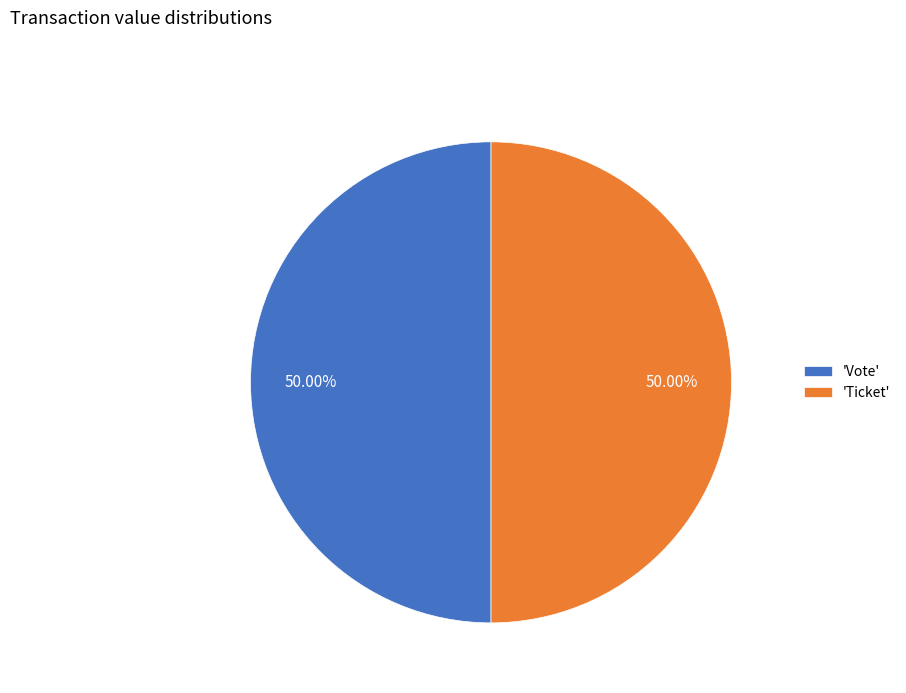

What is the ratio of the value at 'Vote' to the value at 'Ticket'?

1.0